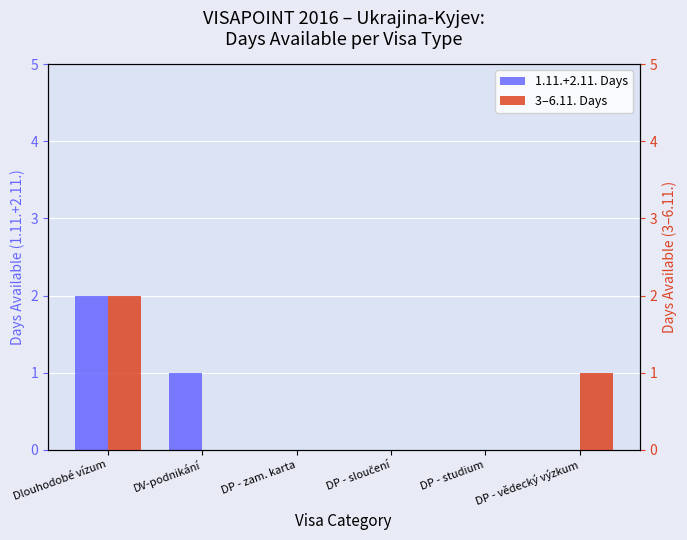

How many values in 3–6.11. Days are above zero?

2